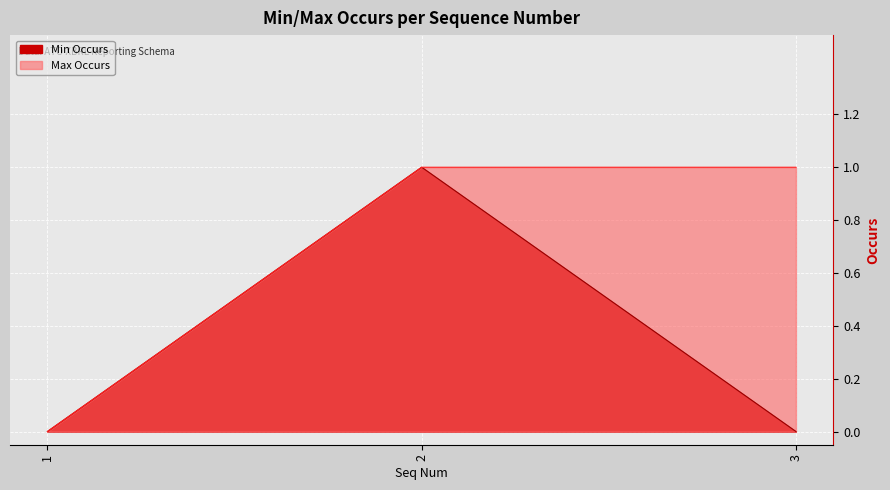

Between 1 and 2, which series saw the biggest shift?

Min Occurs